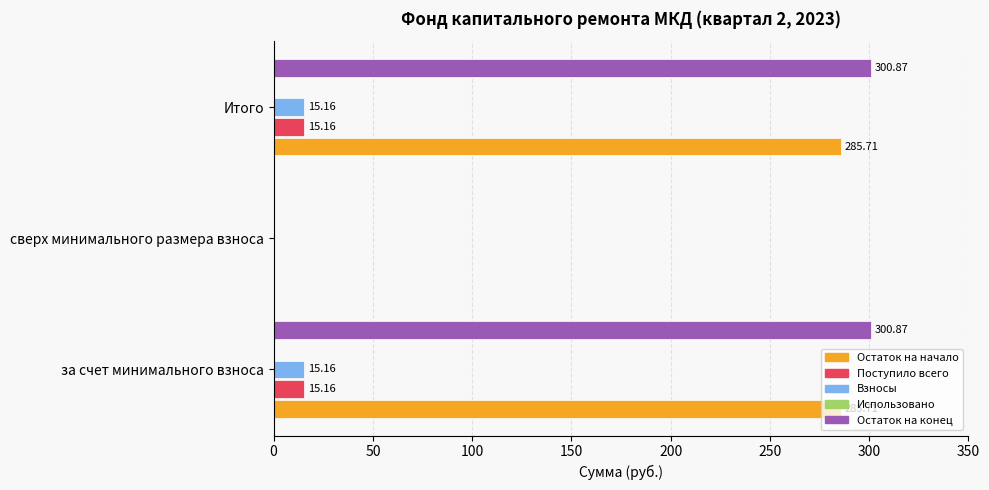

Between сверх минимального размера взноса and Итого, which series saw the biggest shift?

Остаток на конец